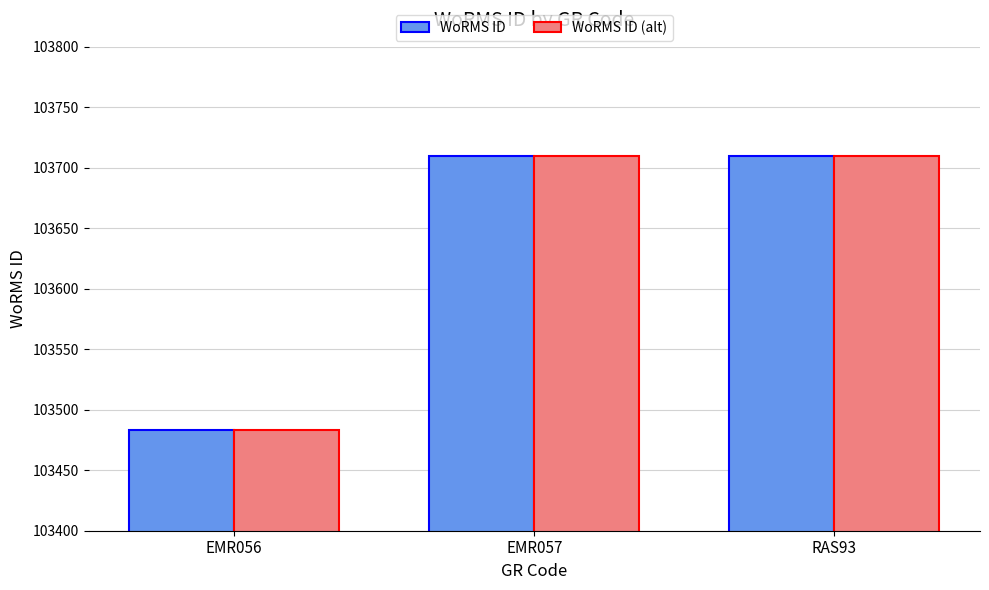

What is the highest value of the WoRMS ID (alt) series?

103710